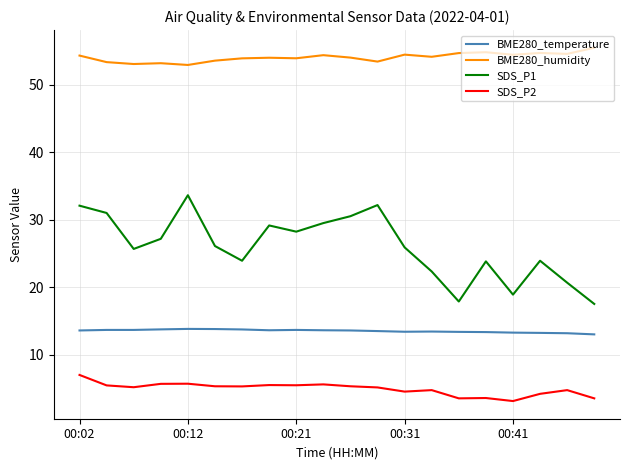

What is the greatest value displayed?

55.5